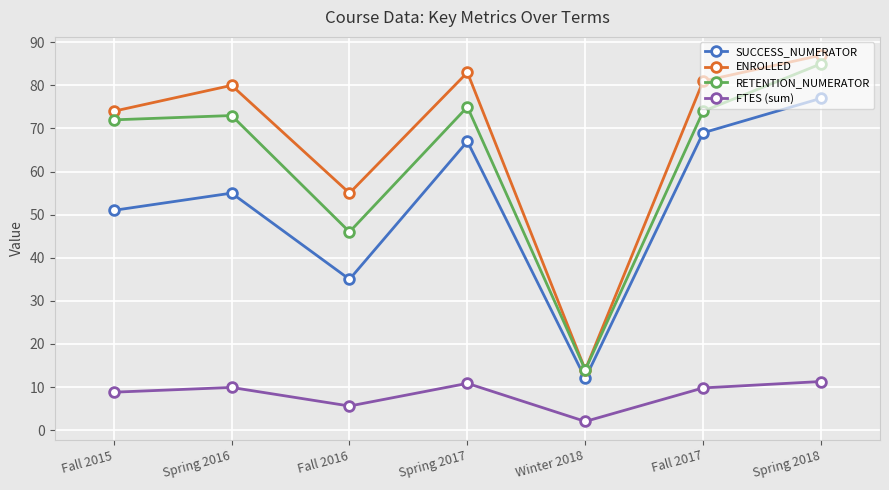

What position from the left is Spring 2018?

7